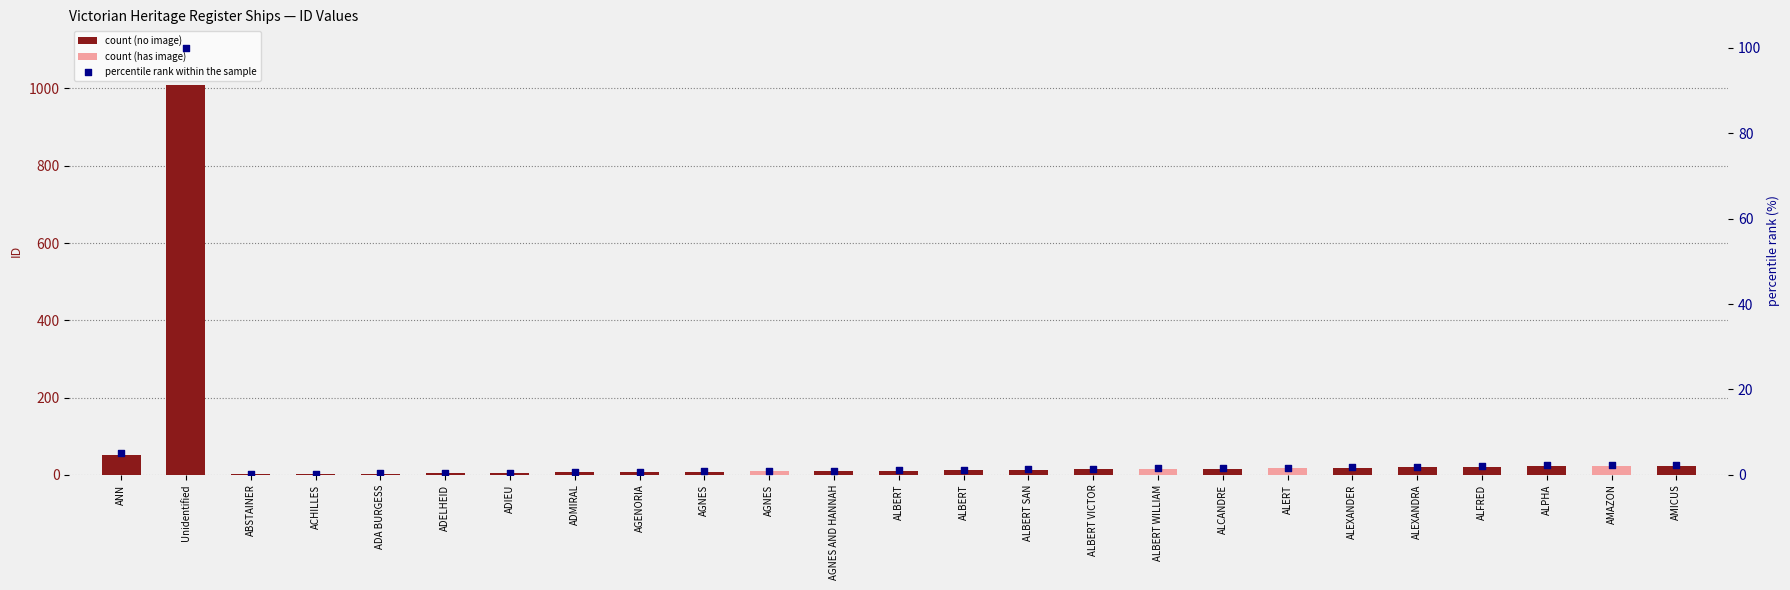

Approximately how many times larger is the value at ALPHA compared to ALBERT?

1.8